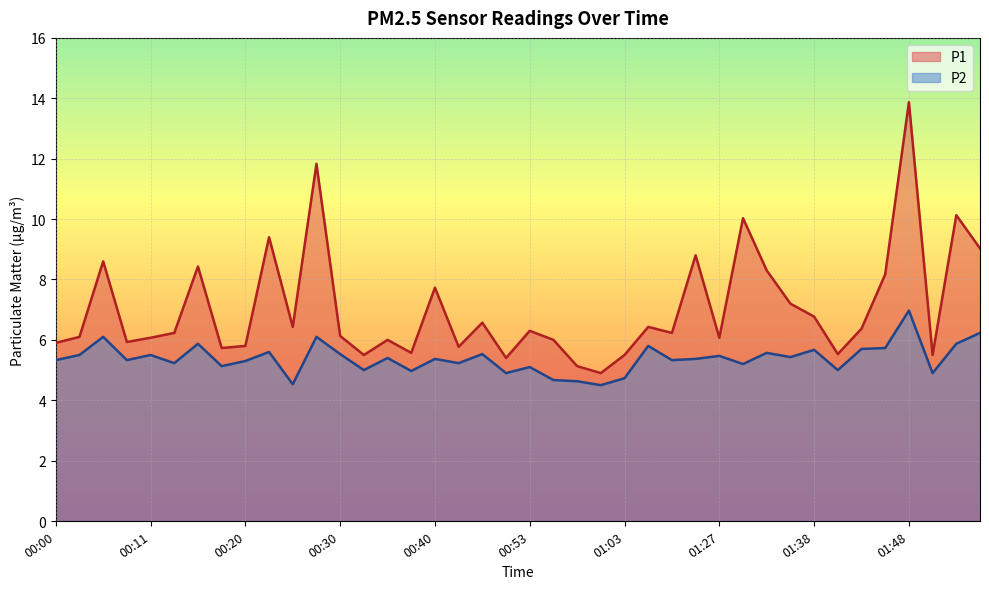

What is the maximum value shown in the chart?

13.9